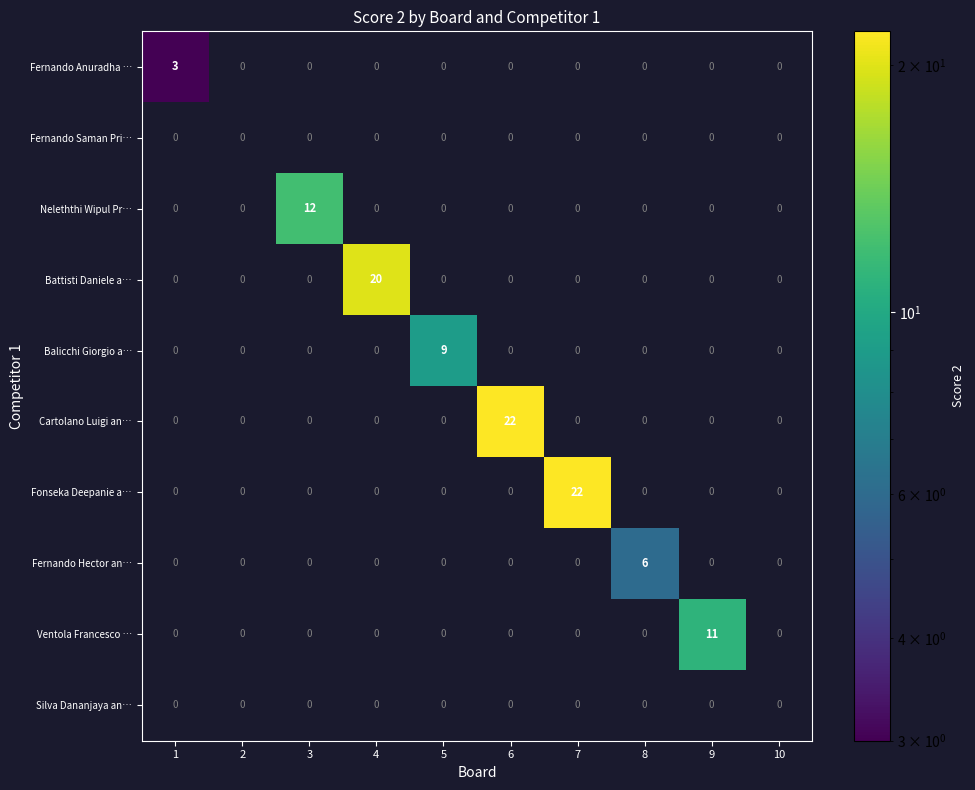

What is the minimum value shown in the chart?

3.0